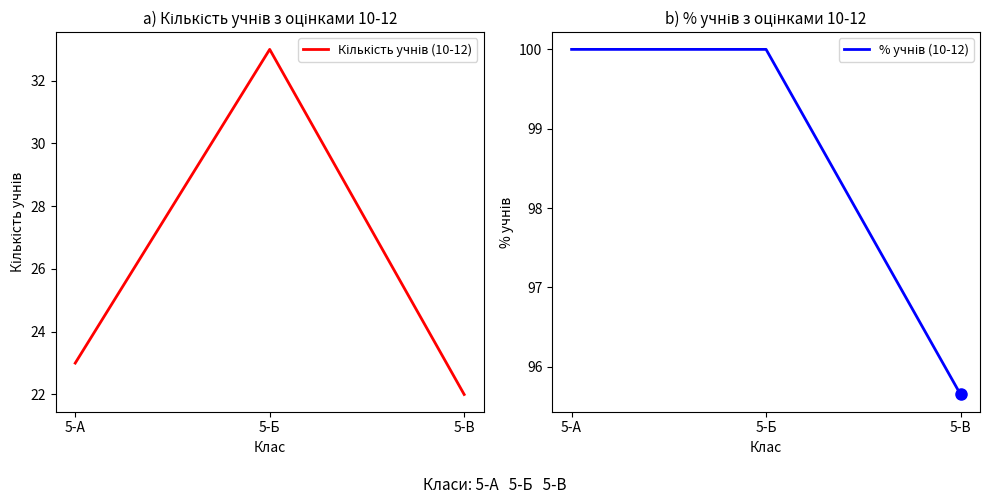

What is the maximum value for % учнів (10-12)?

100.0